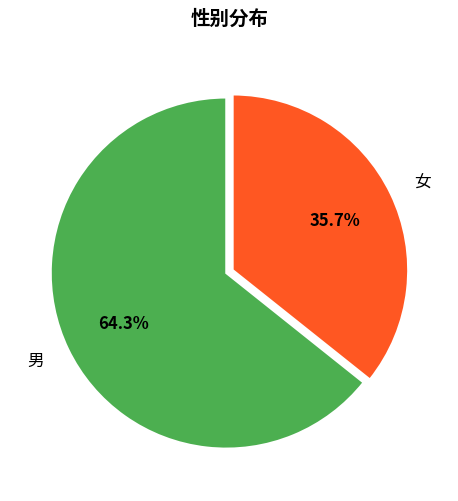

Is there a majority slice in this chart?

Yes